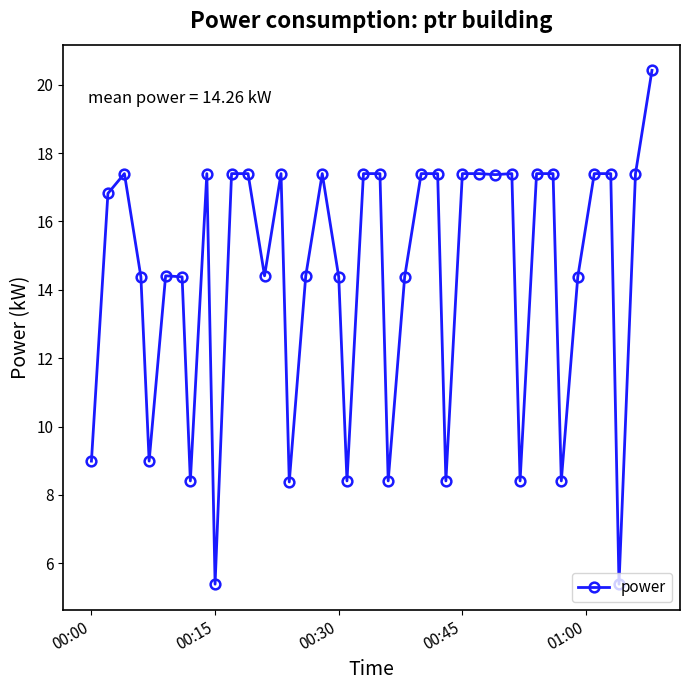

What is the greatest value displayed?

20.4